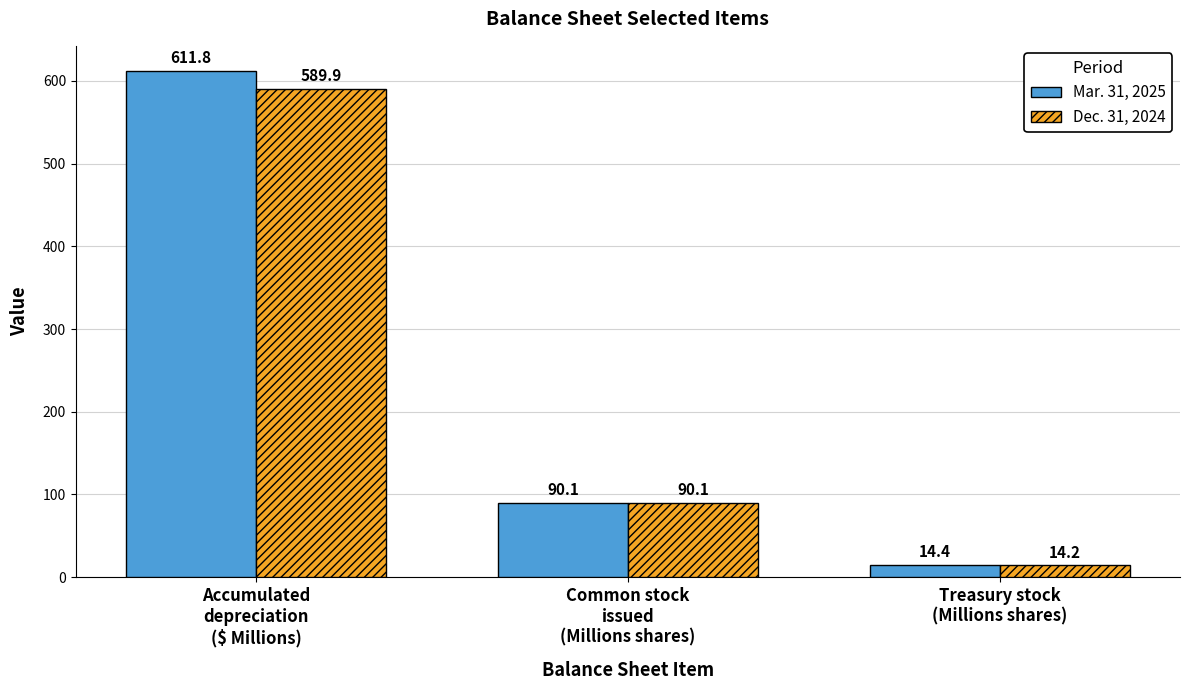

The Dec. 31, 2024 series shows 18.6 at Common stock
issued
(Millions shares). True or false?

False